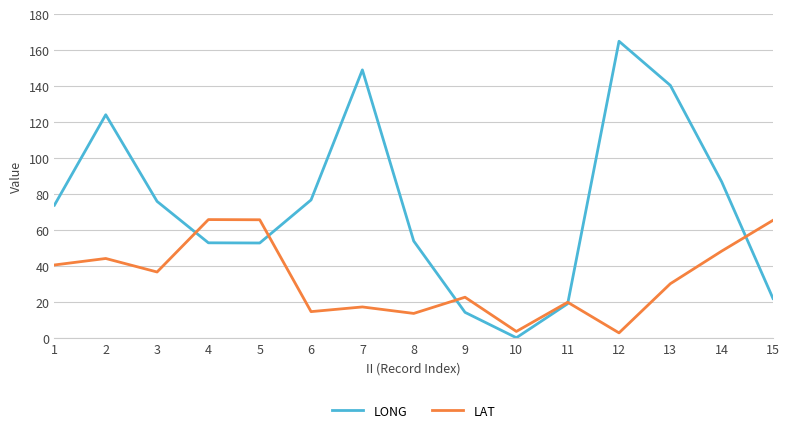

True or false: LAT has more than 2 interior local peaks.

True